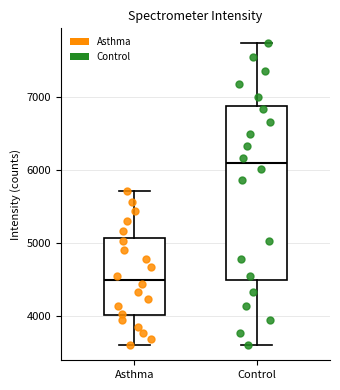

Which box's median line is the highest?

Control